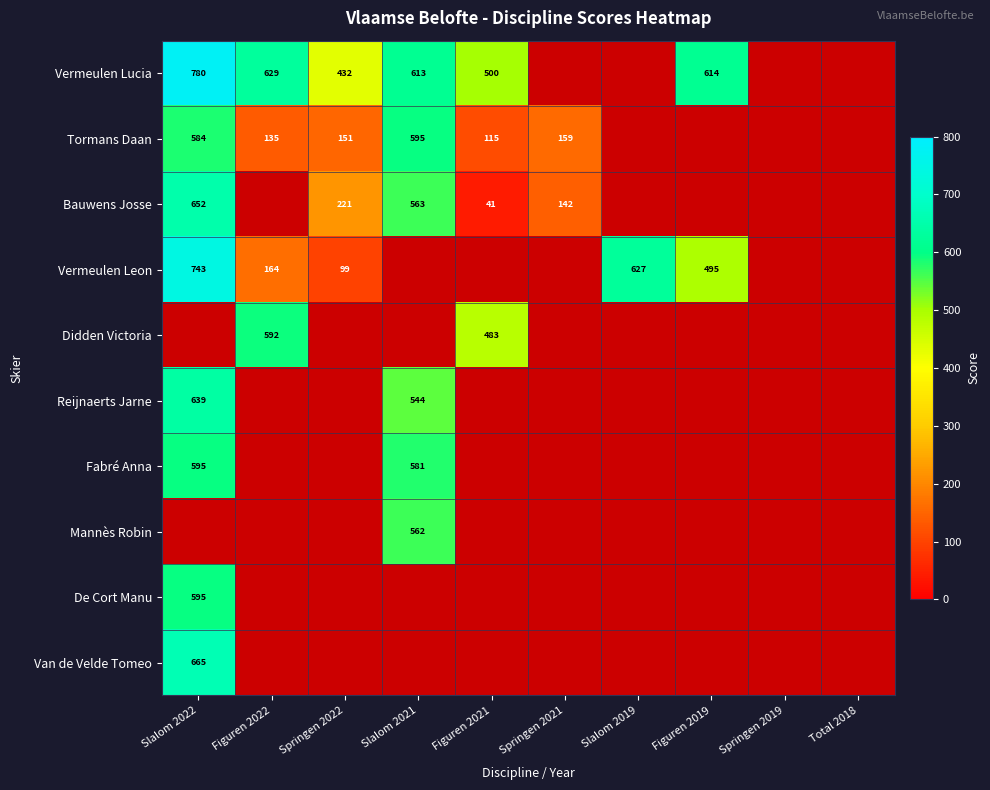

How many values in Vermeulen Leon are above zero?

5